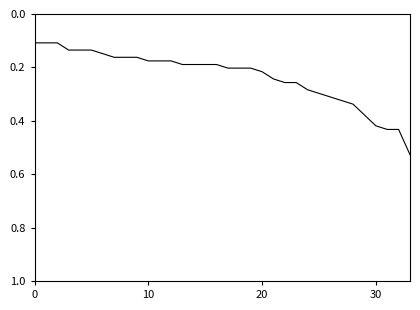

Is this an area chart (filled region under the line)?

No